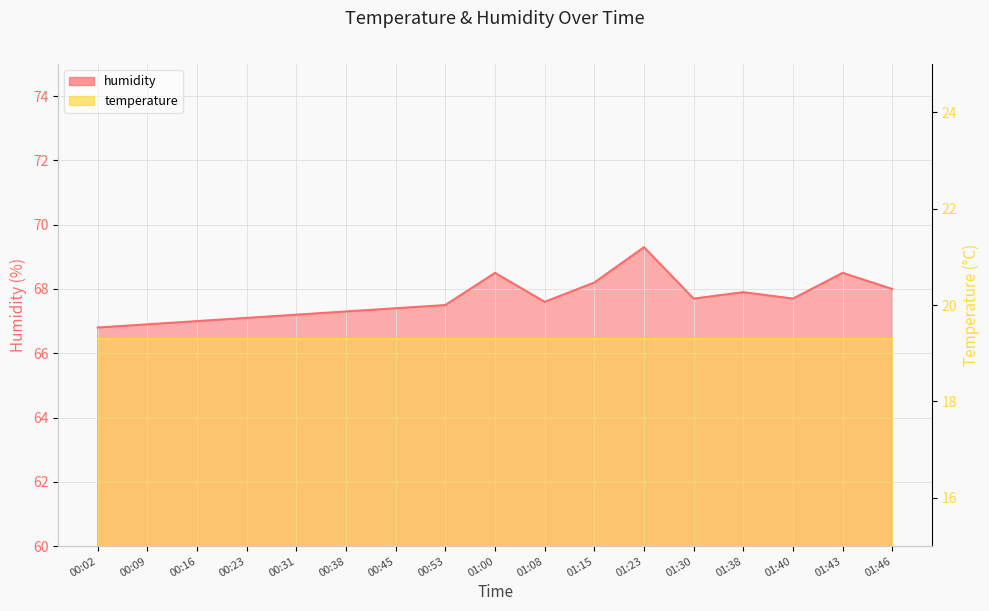

List the labels in order of value, largest first.

01:23, 01:00, 01:43, 01:15, 01:46, 01:38, 01:30, 01:40, 01:08, 00:53, 00:45, 00:38, 00:31, 00:23, 00:16, 00:09, 00:02